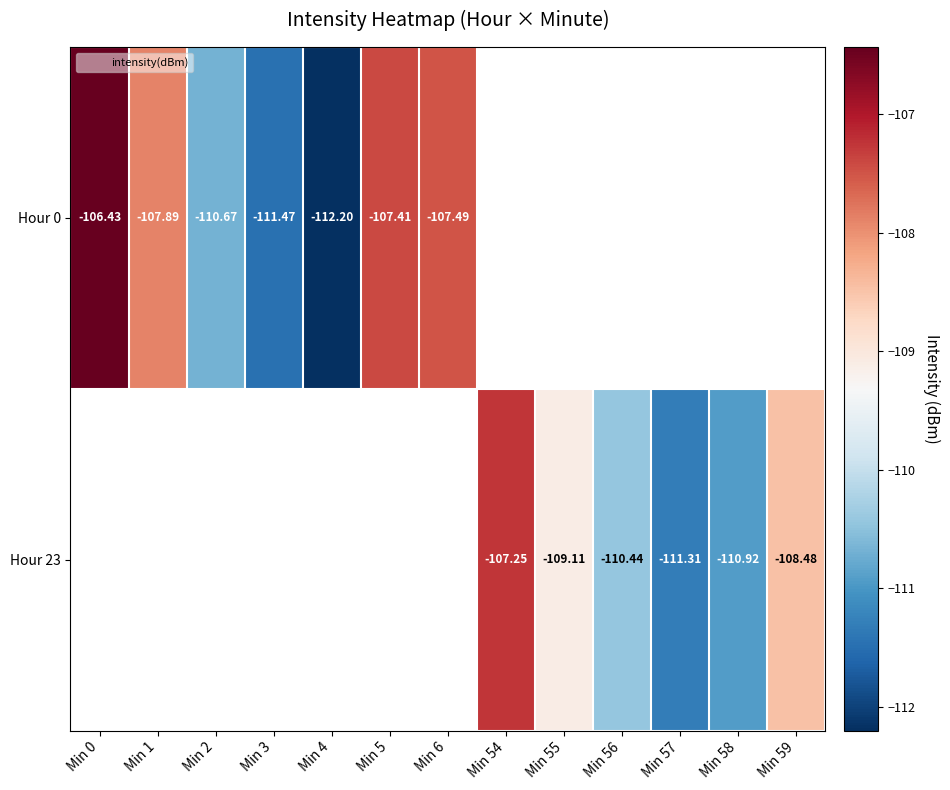

Which label corresponds to the smallest value in the chart?

Min 4